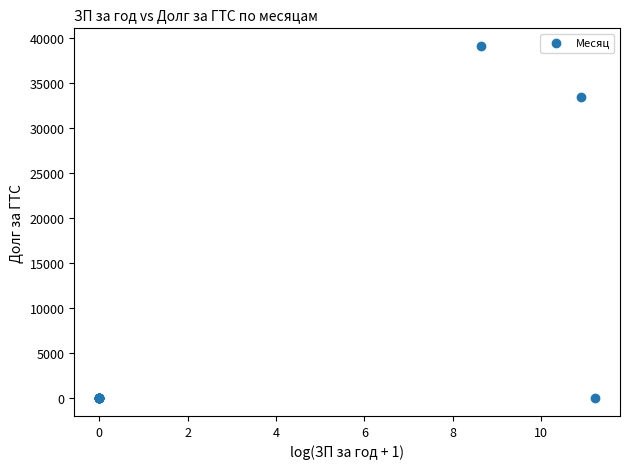

What Y value in the scatter plot is closest to 19546?

33387.4